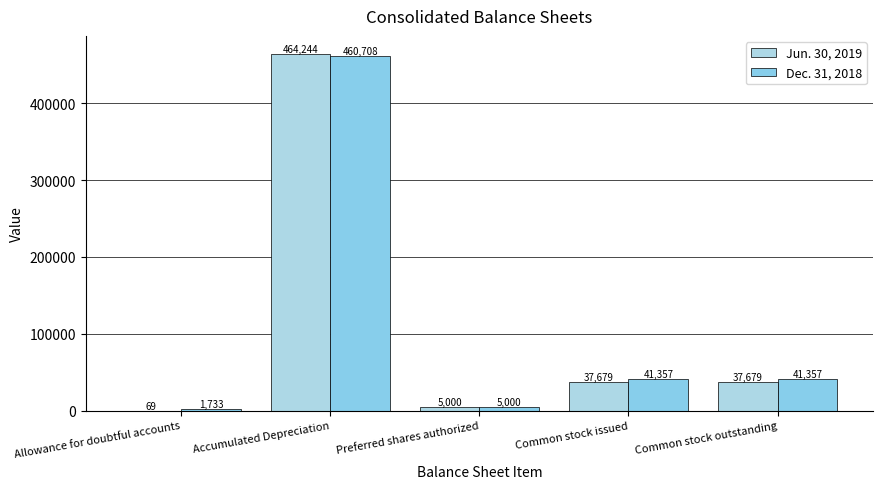

What is the value of the Dec. 31, 2018 bar at the 1st from the left?

1733